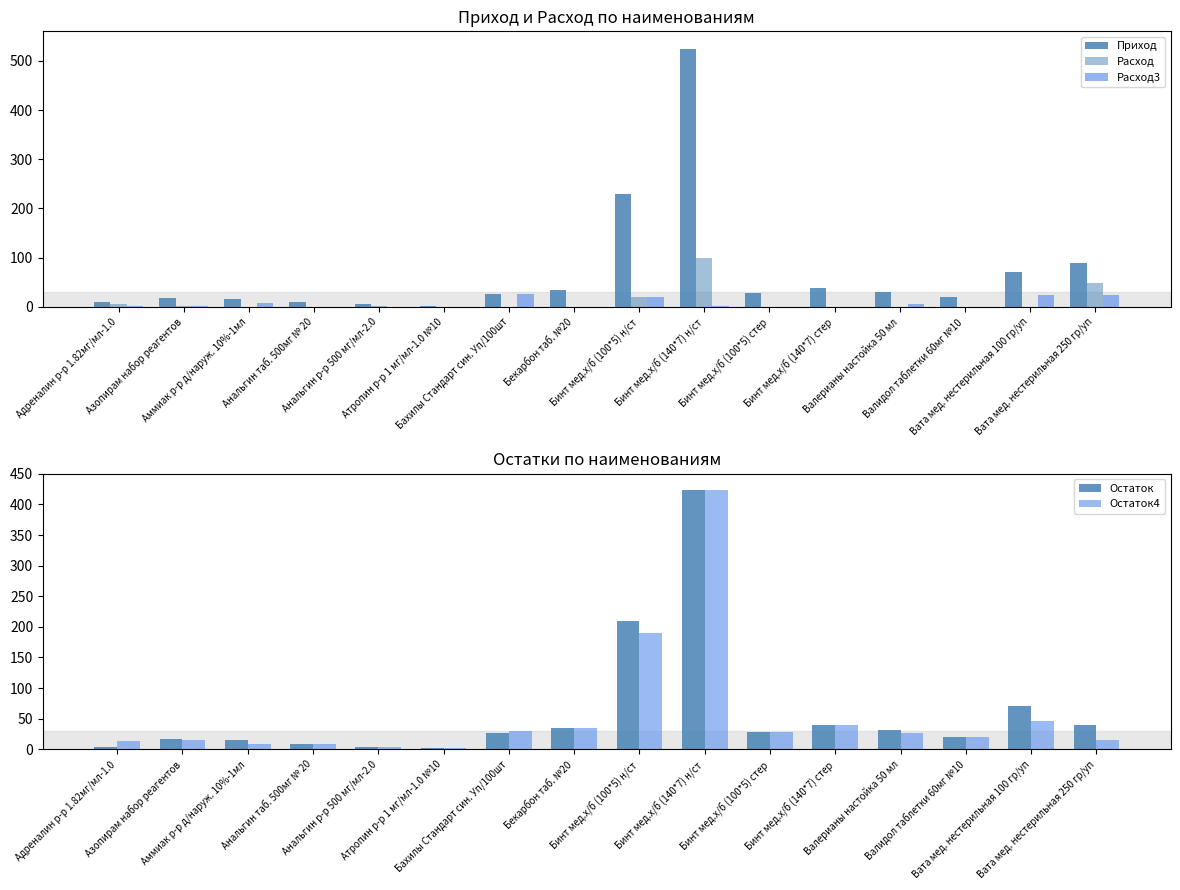

Rank the series by their maximum value, from highest to lowest.

Приход, Остаток, Остаток4, Расход, Расход3